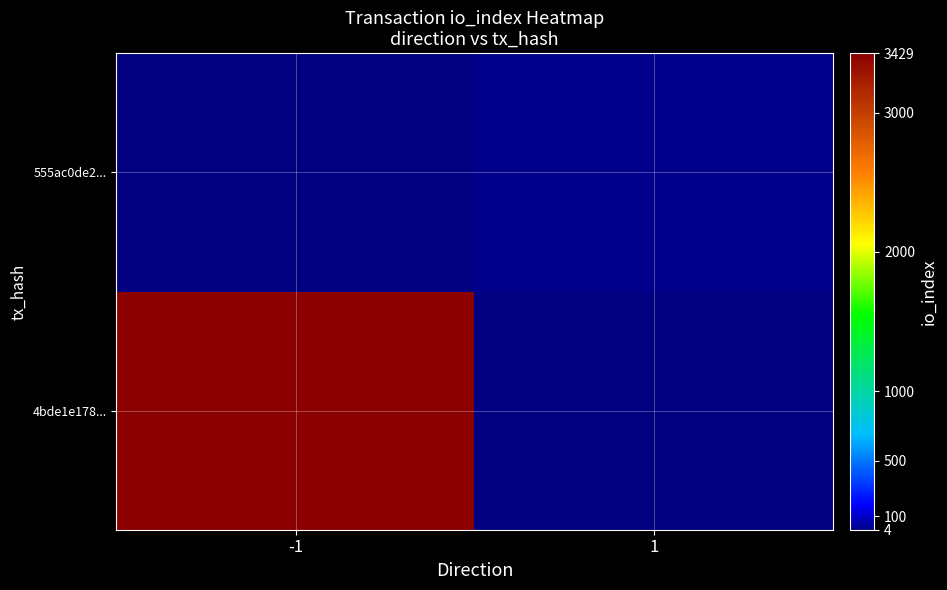

Is it true that 4bde1e178... equals 3429.0 at -1?

True